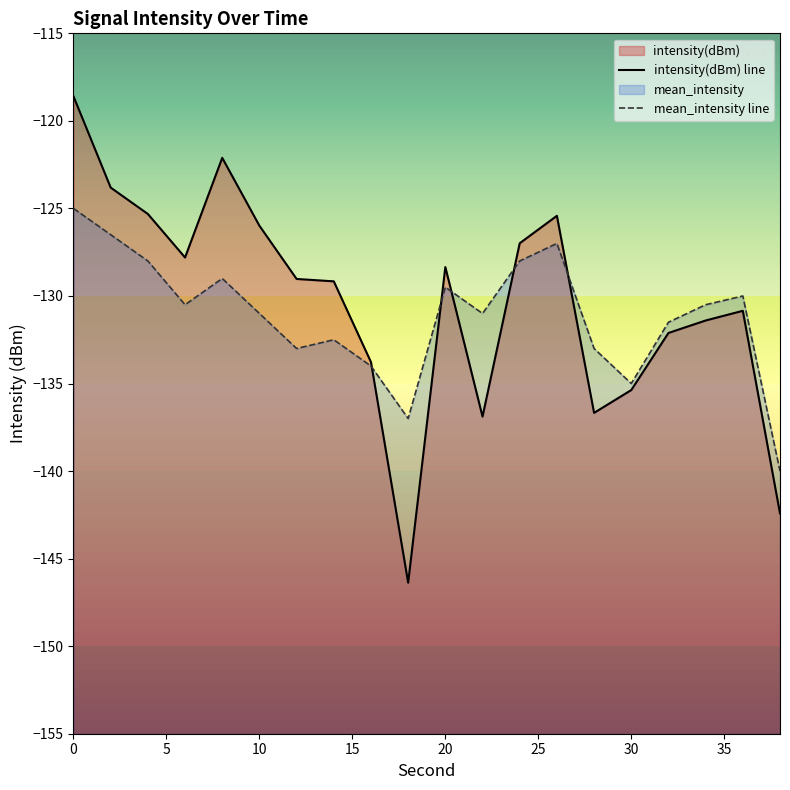

How many values in the mean_intensity line series exceed -130?

7